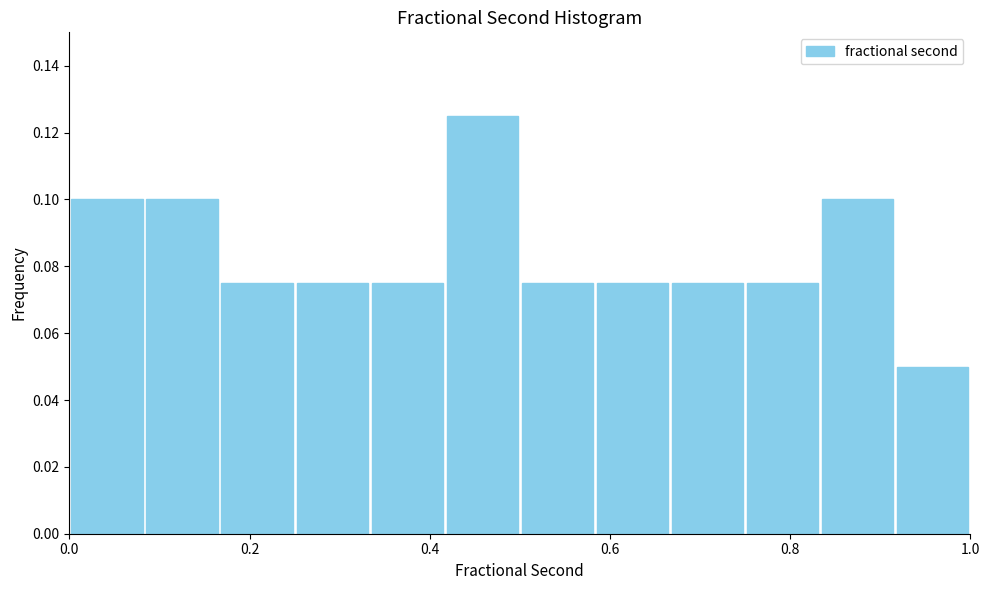

How tall is the bar that spans 0.34 to 0.42 on the x-axis? Neither the bar edges nor the heights are printed on the chart, so give them approximately, as read against the axes.

0.076